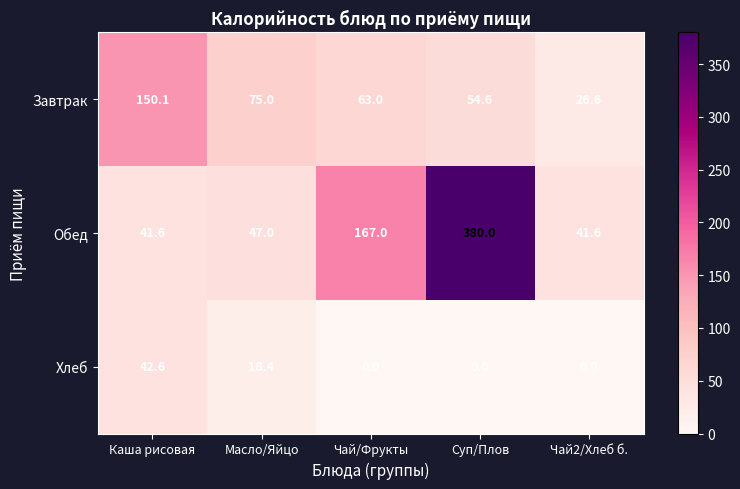

Is it true that Завтрак equals 74.5 at Суп/Плов?

False